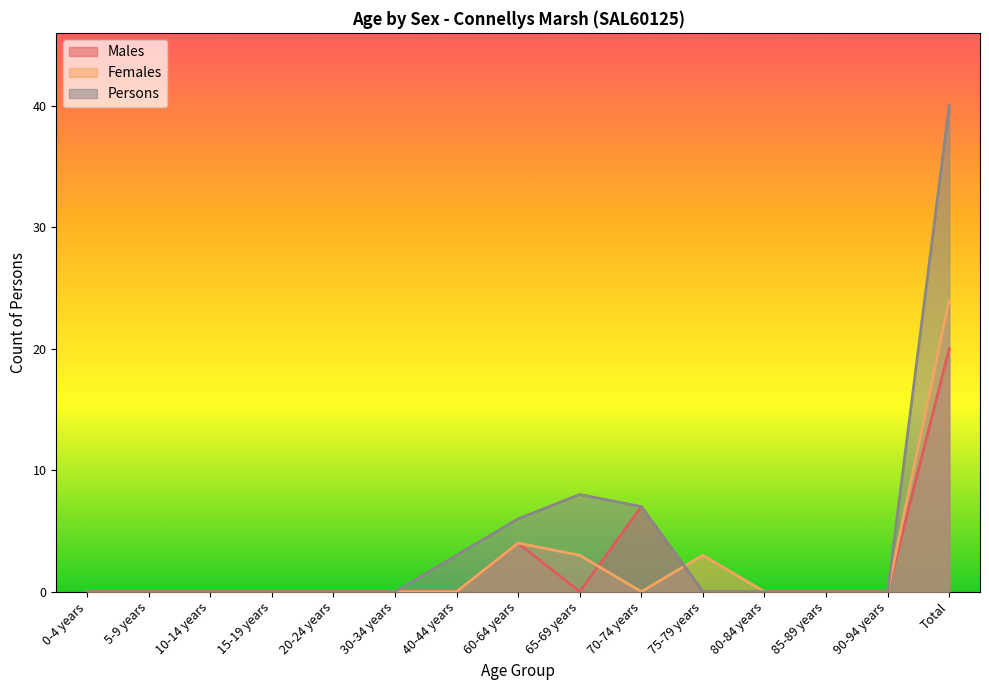

How many positive values does the Females series have?

4